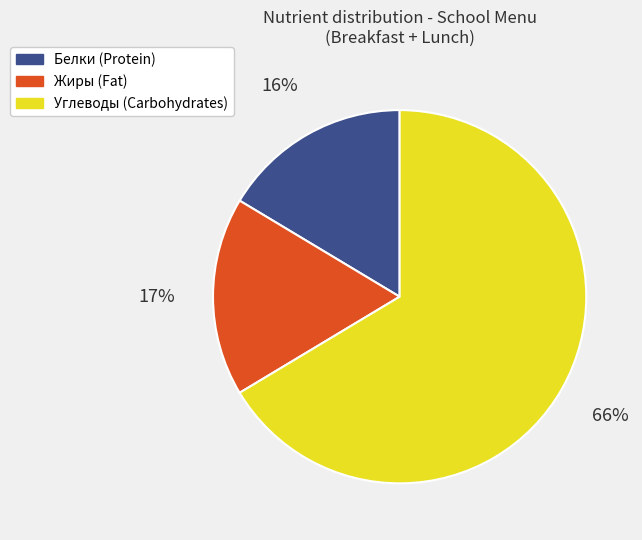

Do Жиры and Углеводы together represent more than half of the pie?

Yes